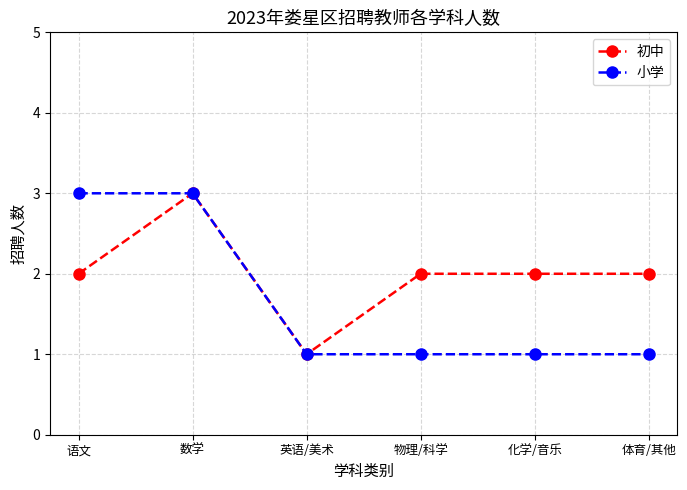

Is it true that 初中 equals 2 at 化学/音乐?

True